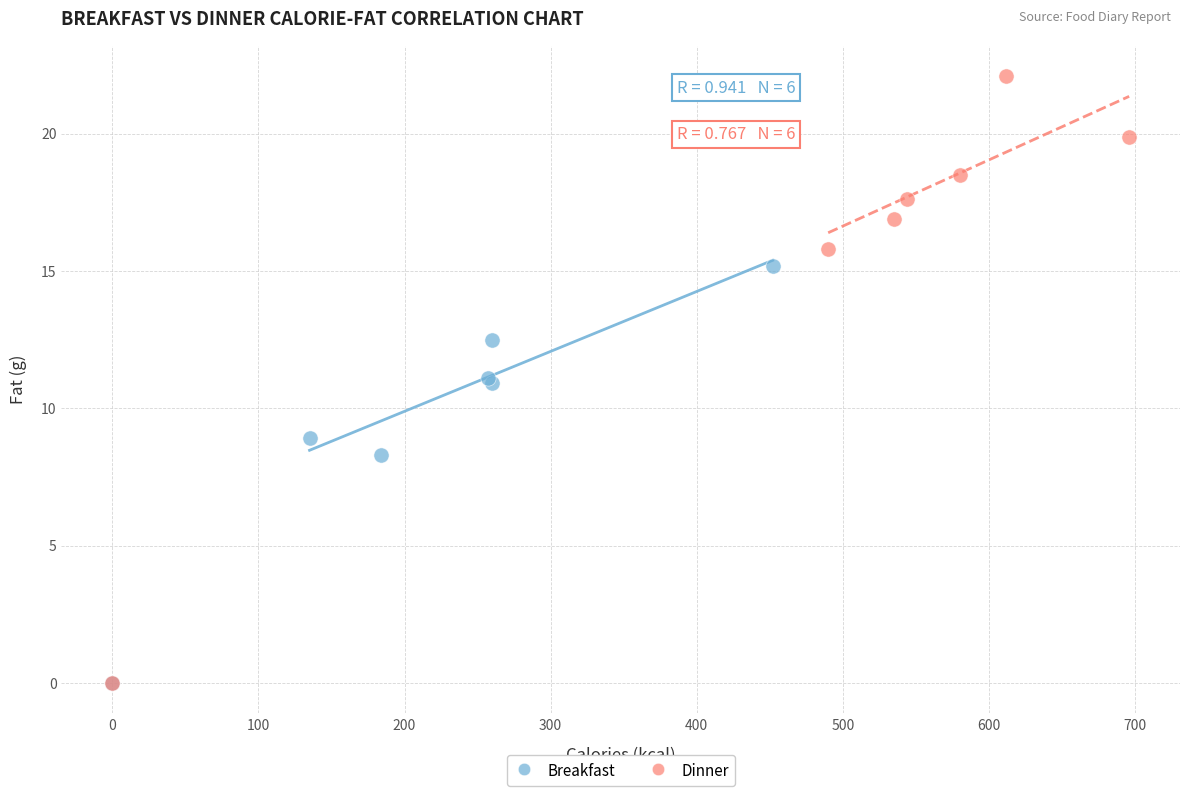

Which series has the widest spread of Y values?

Dinner